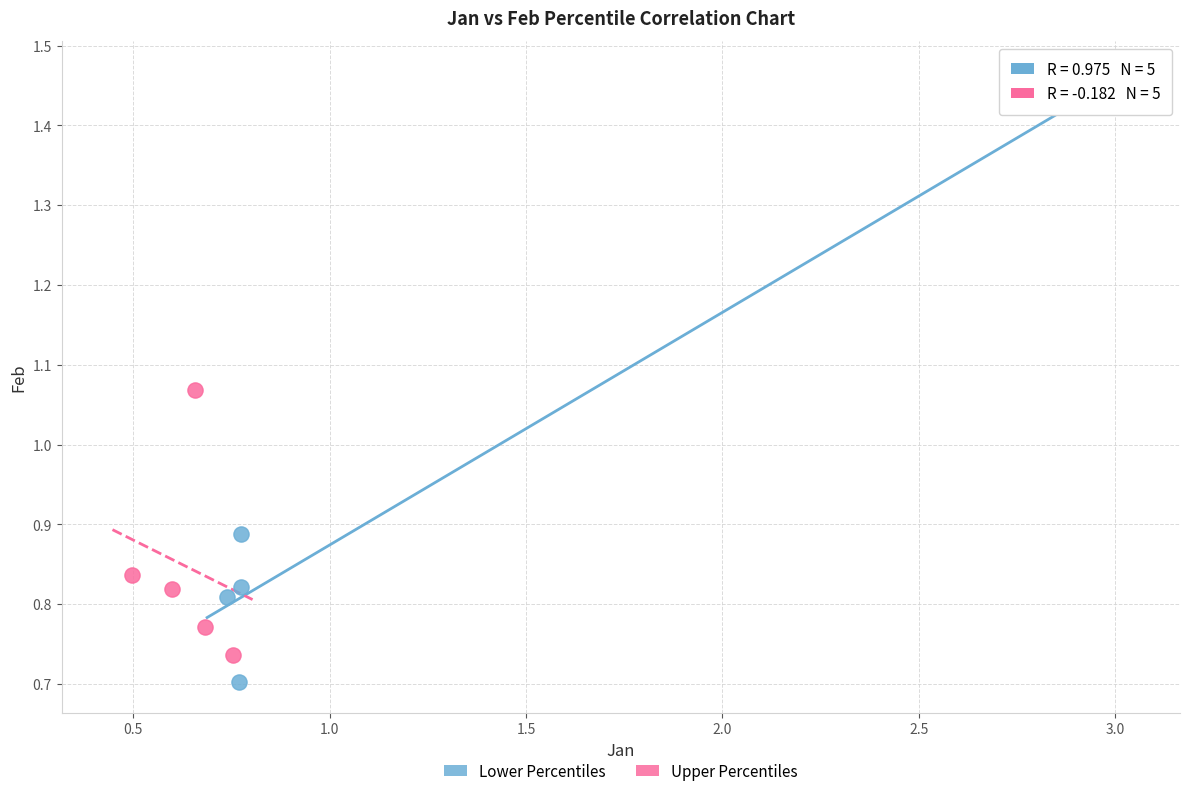

Which series contains the highest Y value?

Lower Percentiles